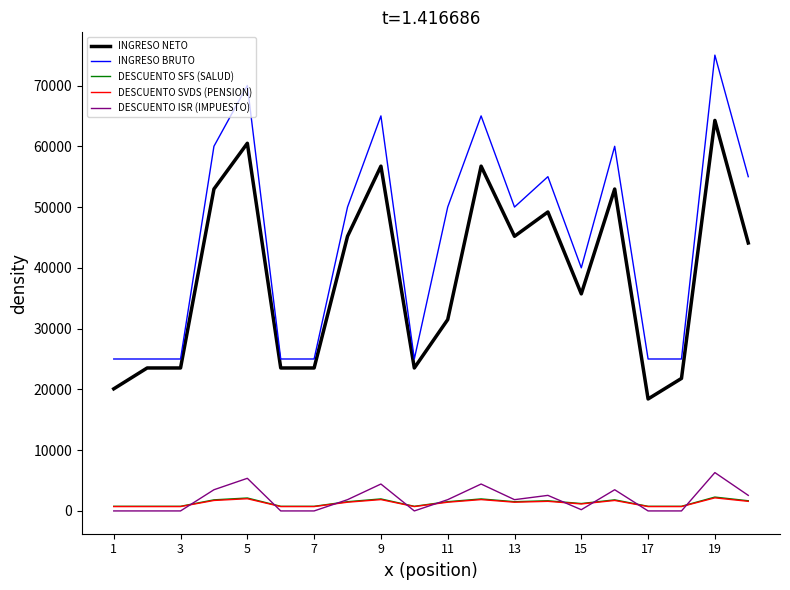

How many lines are shown in the chart?

5